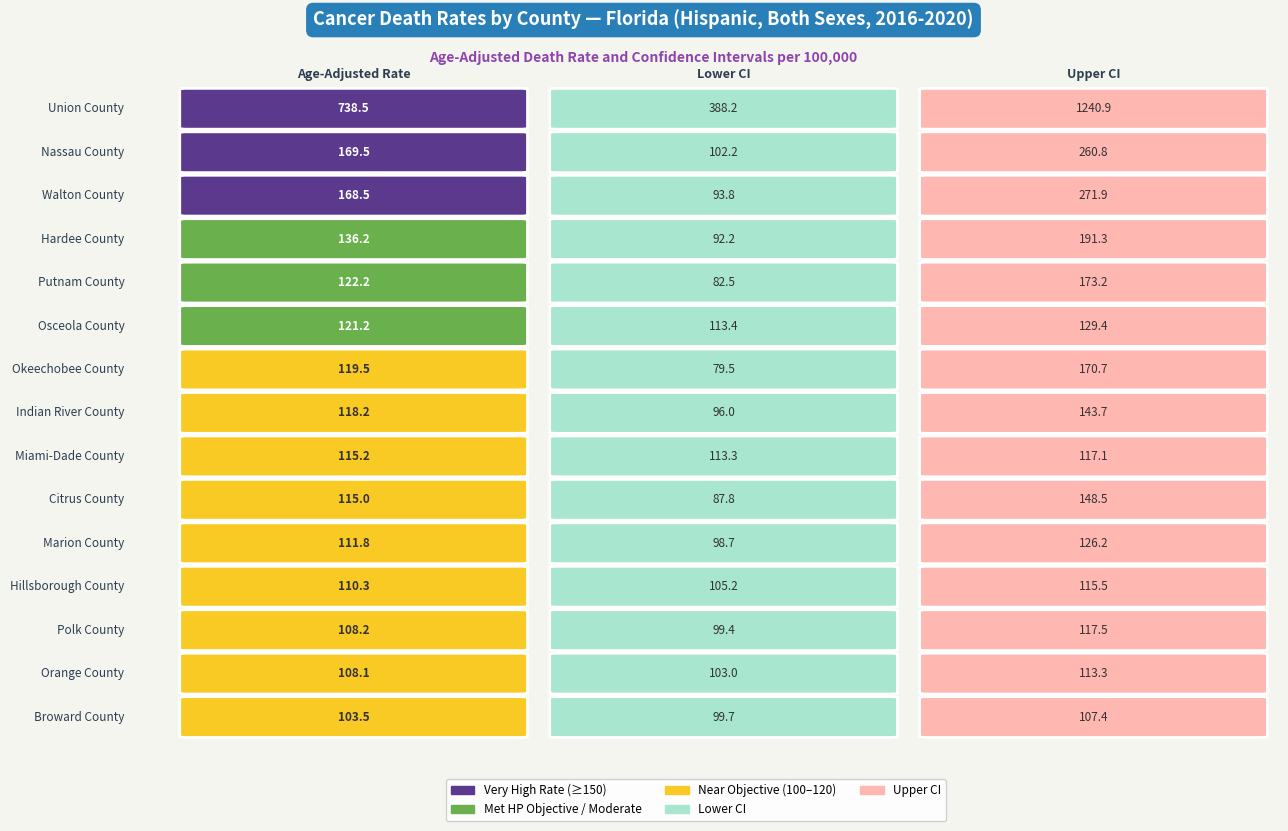

The Citrus County series shows 221.1 at 2. True or false?

False